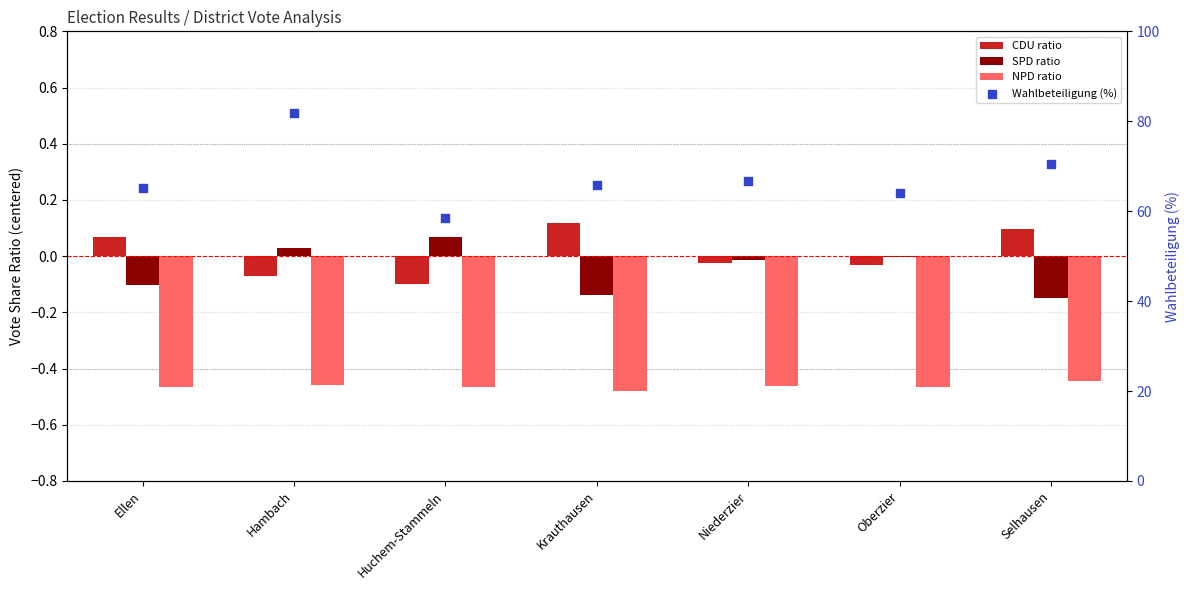

Which series reaches the minimum Y coordinate?

NPD ratio